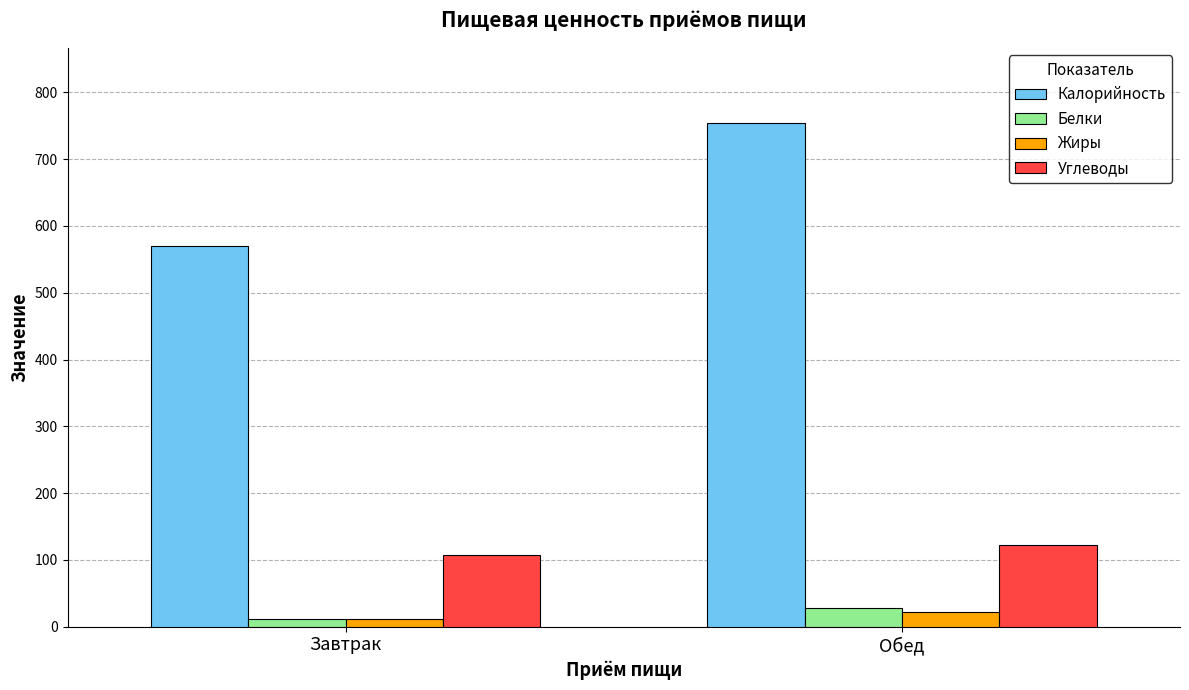

What is the spread (max minus min) of values at Обед?

732.1